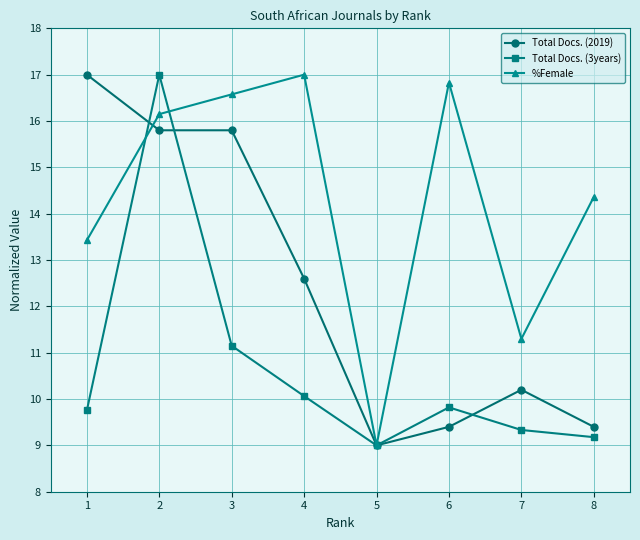

Reading left to right, list all the values displayed in this chart.

Total Docs. (2019): 1=17.0	2=15.8	3=15.8	4=12.6	5=9.0	6=9.4	7=10.2	8=9.4
Total Docs. (3years): 1=9.8	2=17.0	3=11.1	4=10.1	5=9.0	6=9.8	7=9.3	8=9.2
%Female: 1=13.4	2=16.1	3=16.6	4=17.0	5=9.0	6=16.8	7=11.3	8=14.4